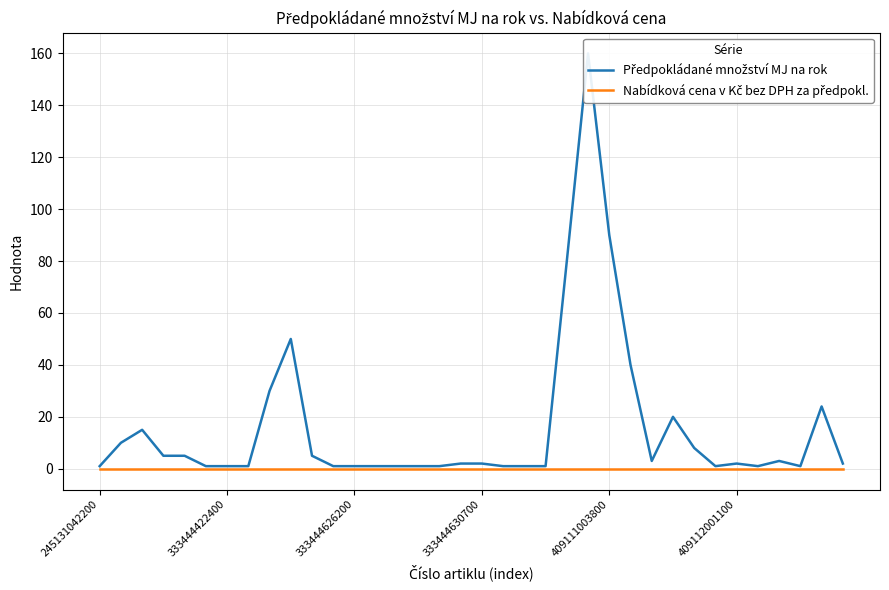

Which series has the widest spread of values?

Předpokládané množství MJ na rok